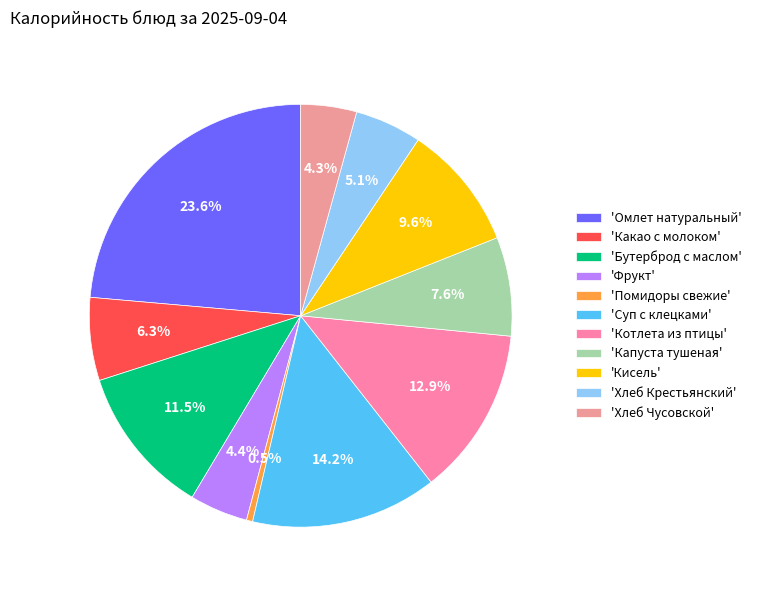

Count the number of slices in the pie.

11